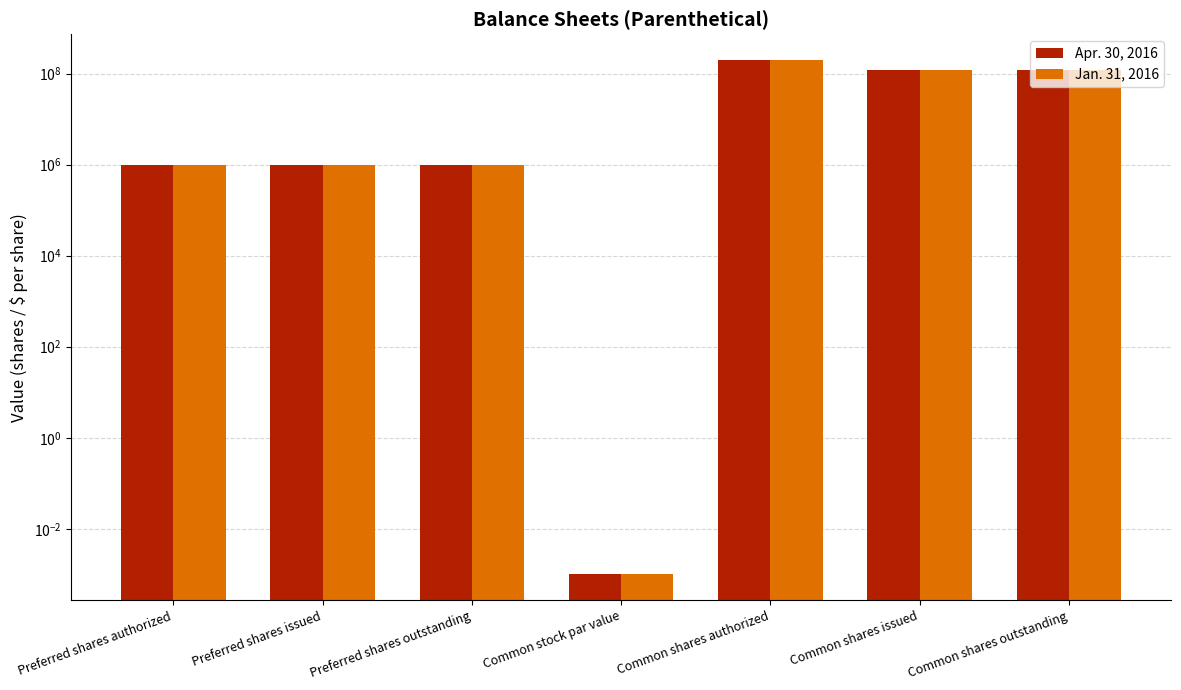

Reading left to right, extract all data points from this chart.

Apr. 30, 2016: Preferred shares authorized=1000000.0	Preferred shares issued=1000000.0	Preferred shares outstanding=1000000.0	Common stock par value=0.0	Common shares authorized=199000000.0	Common shares issued=119825000.0	Common shares outstanding=119825000.0
Jan. 31, 2016: Preferred shares authorized=1000000.0	Preferred shares issued=1000000.0	Preferred shares outstanding=1000000.0	Common stock par value=0.0	Common shares authorized=199000000.0	Common shares issued=119825000.0	Common shares outstanding=119825000.0